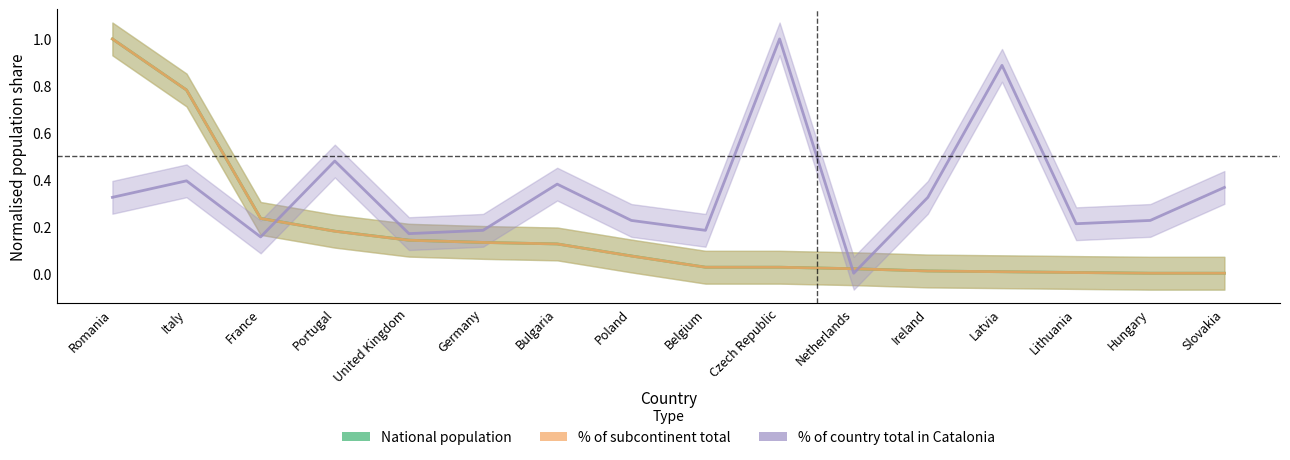

How many series are shown in this chart?

3